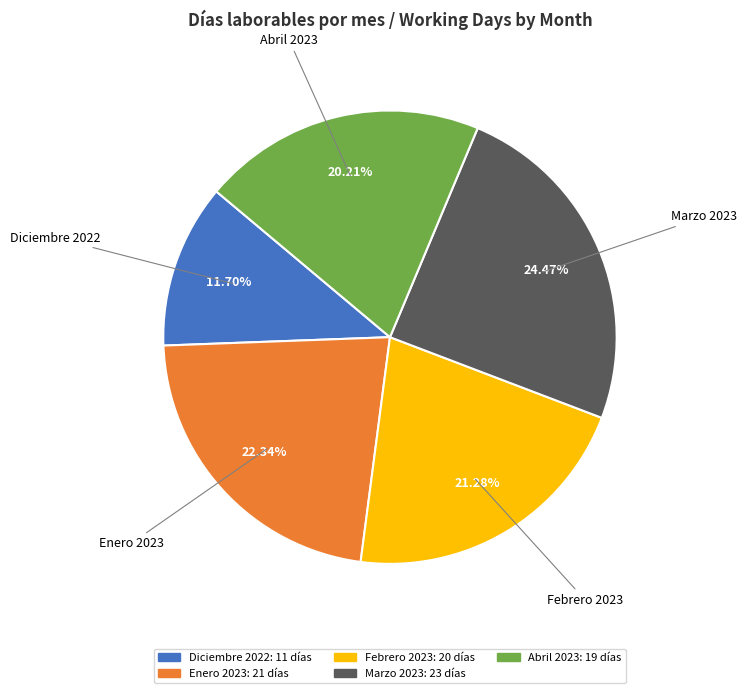

To the nearest percent, what is the combined percentage of Febrero 2023 and Abril 2023?

41%